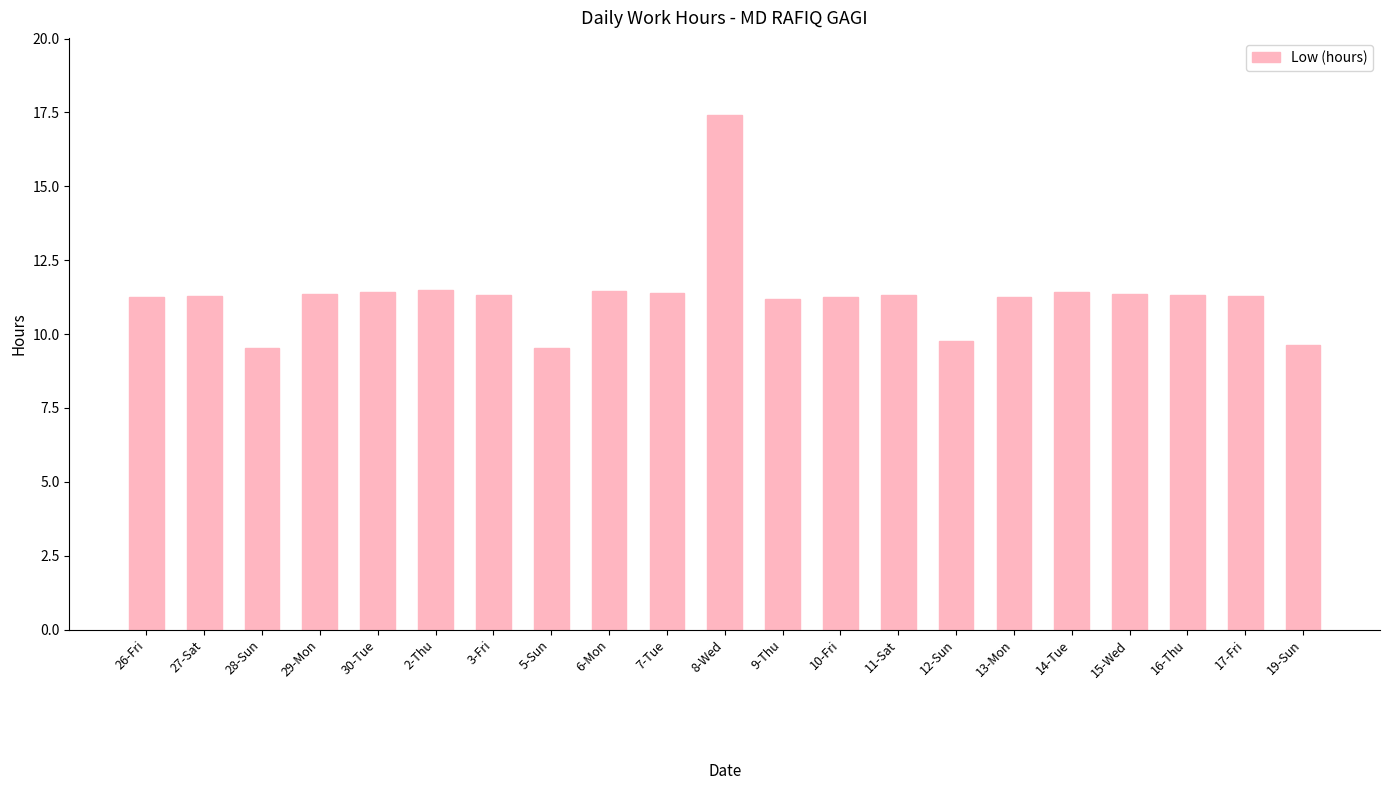

What is the label of the 2nd bar from the left?

27-Sat